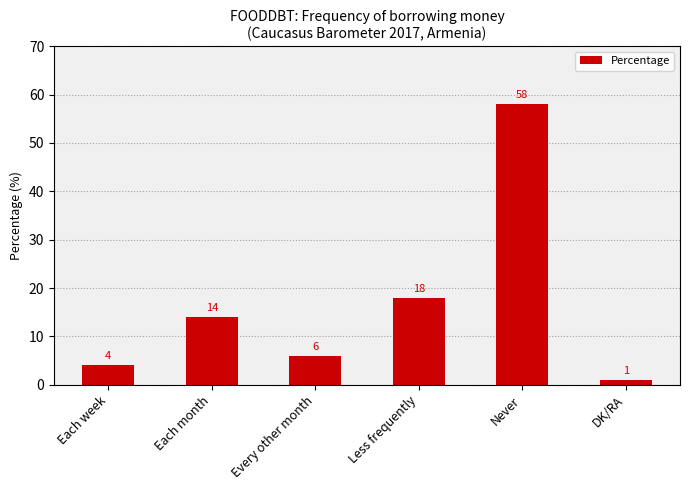

What is the sum of the values at DK/RA and Never?

59